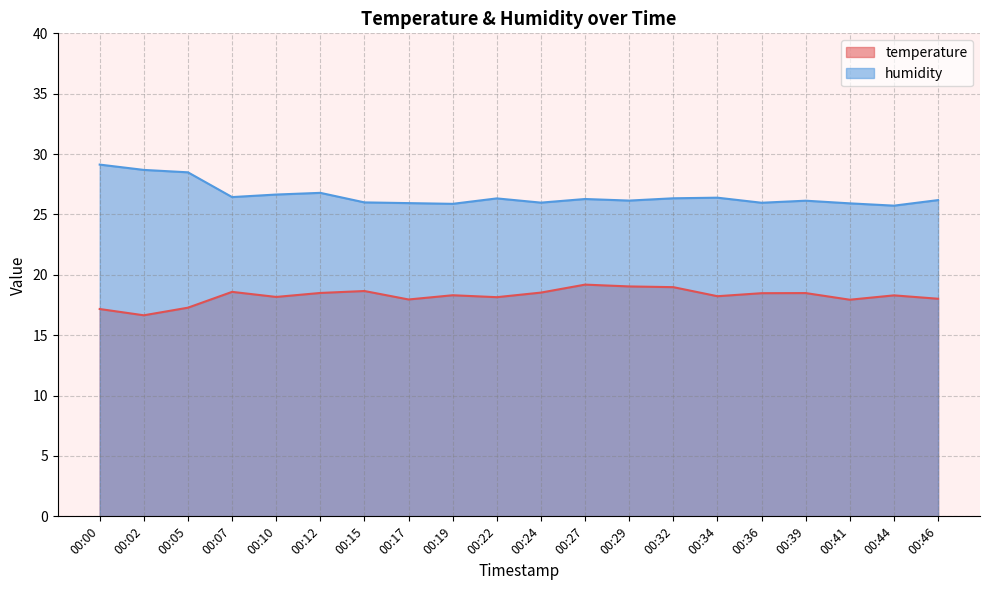

At which category is the sum across all series the highest?

00:00